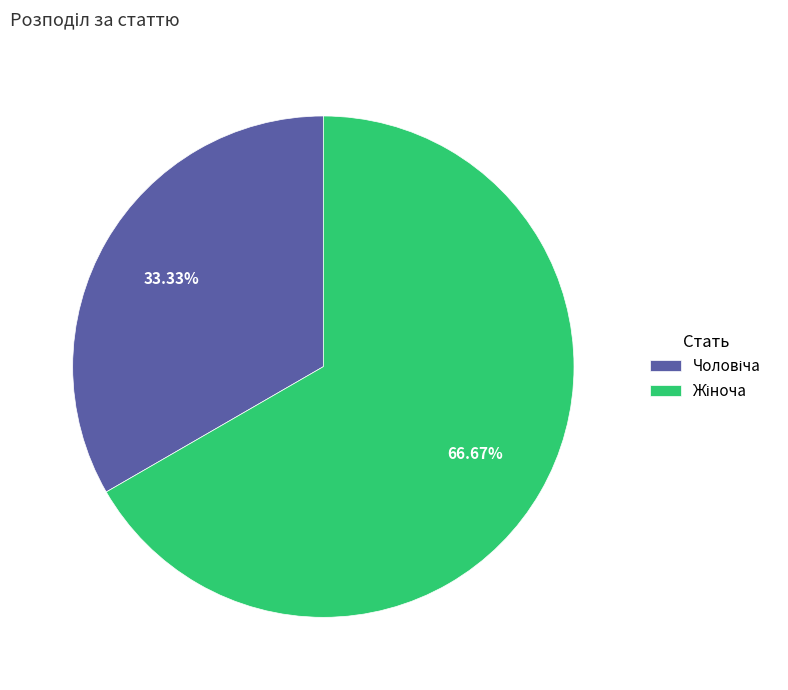

Is there a majority slice in this chart?

Yes